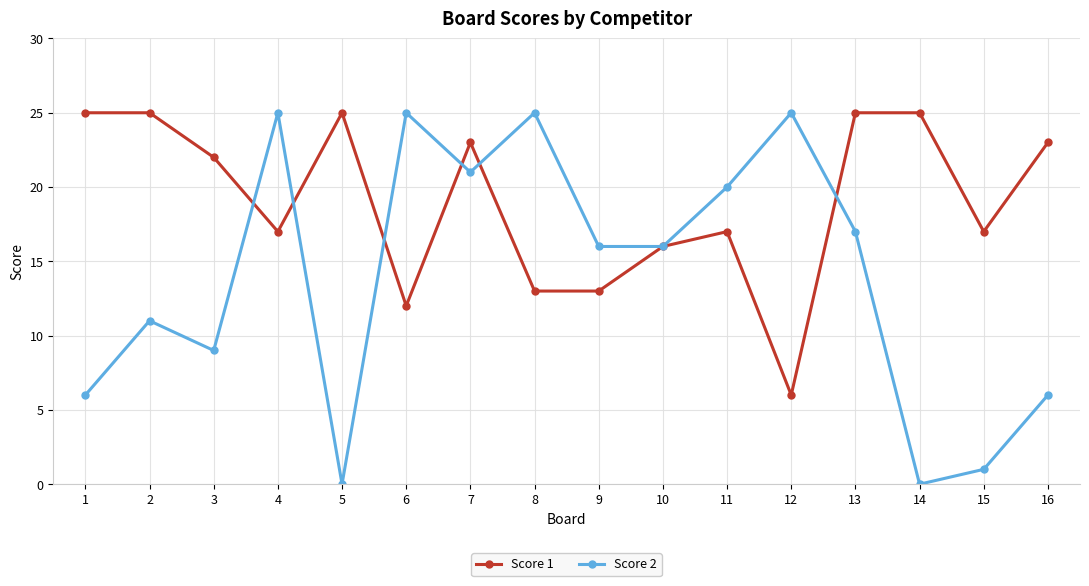

Rank the series at 11 from lowest to highest value.

Score 1, Score 2